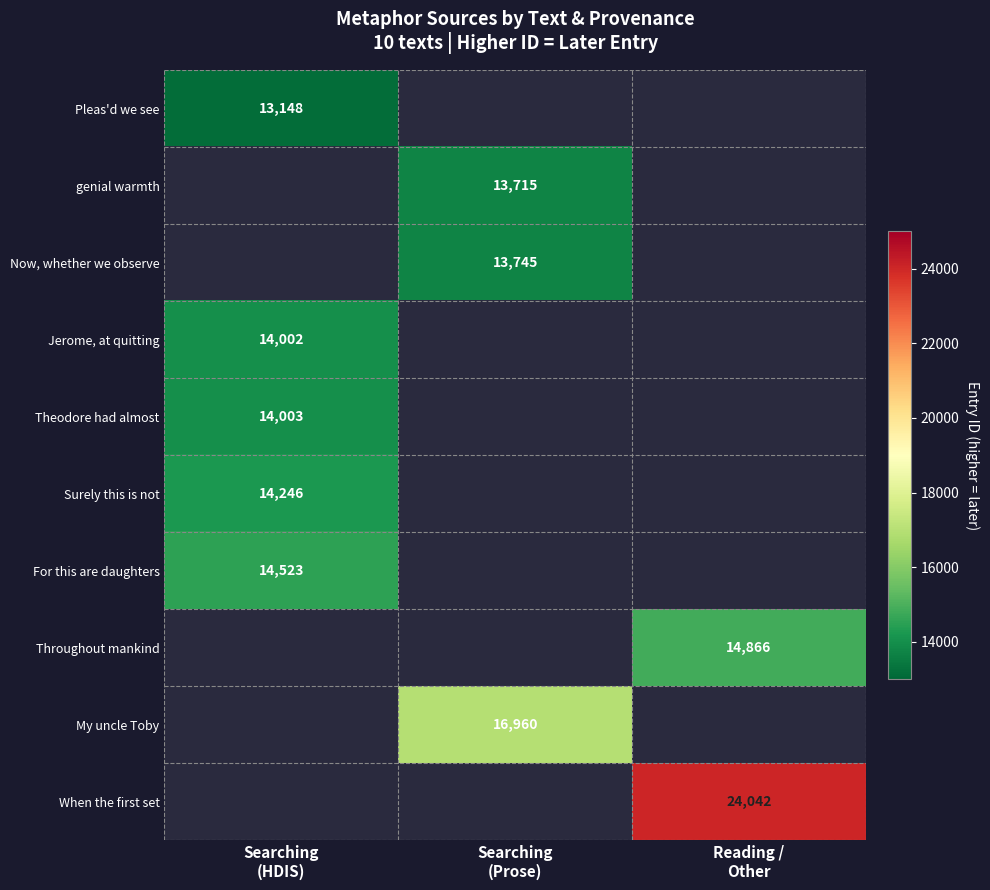

At how many categories does at least one series exceed 22741?

1